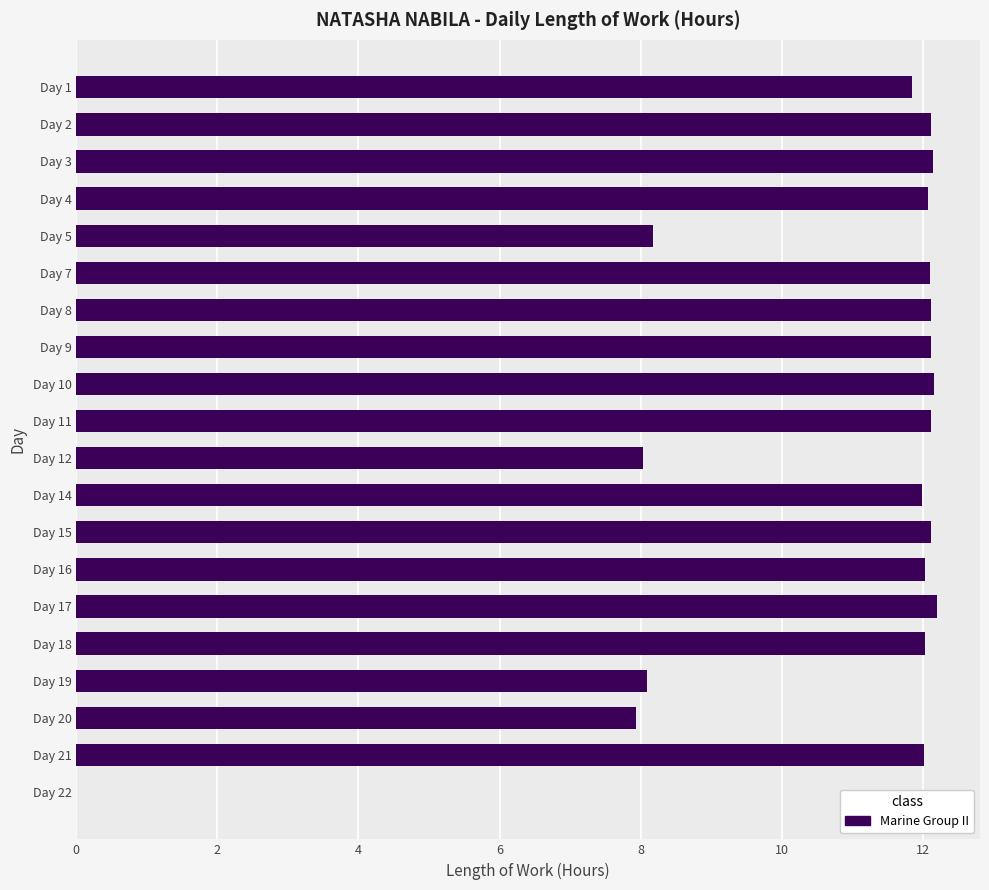

The value at Day 19 is 8.1. True or false?

True